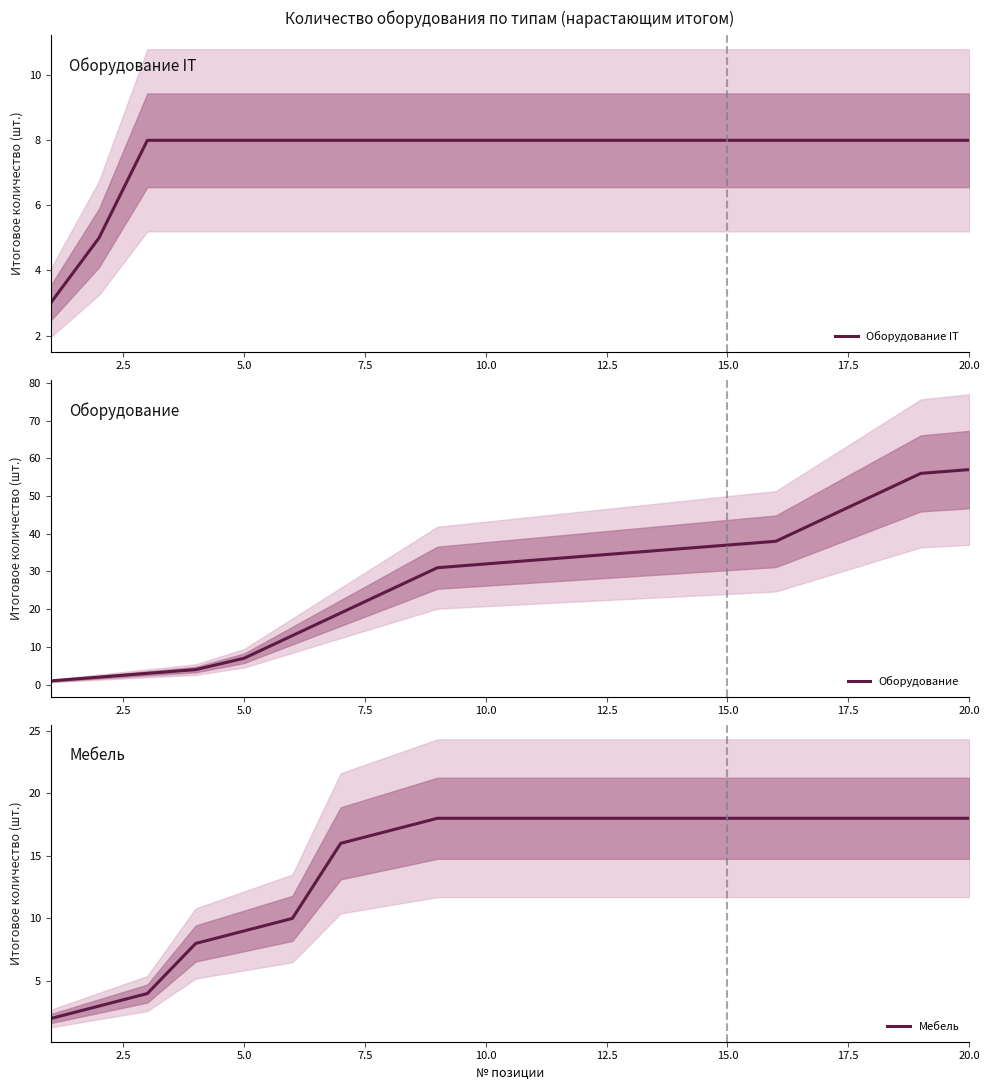

What are all the series names shown in the legend?

Оборудование IT, Оборудование, Мебель